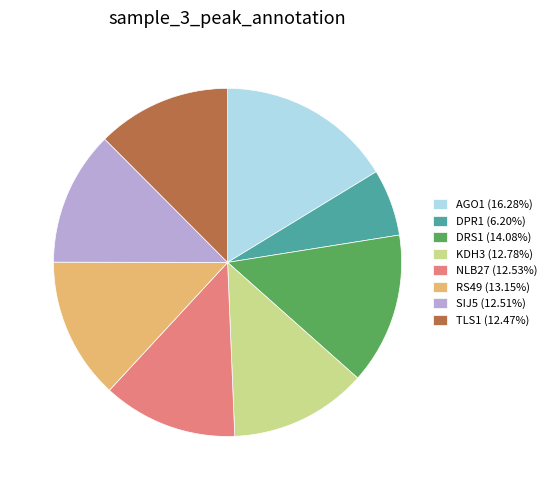

Is the sum of NLB27 (12.53%) and KDH3 (12.78%) greater than half?

No